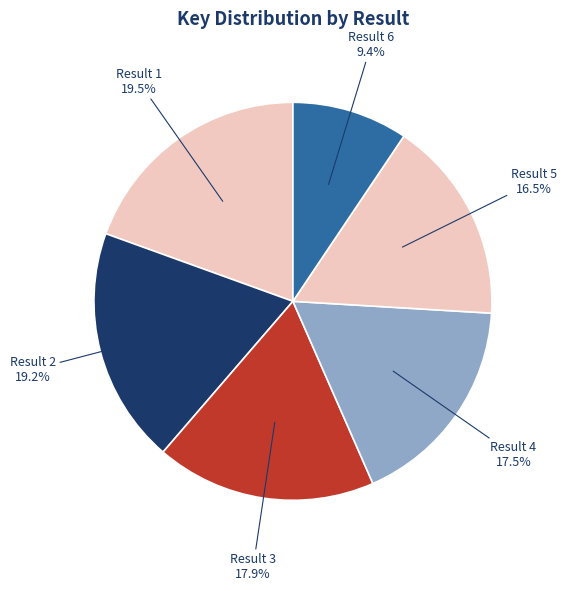

To the nearest percent, what is the difference between the Result 3 and Result 1 slice percentages?

2%